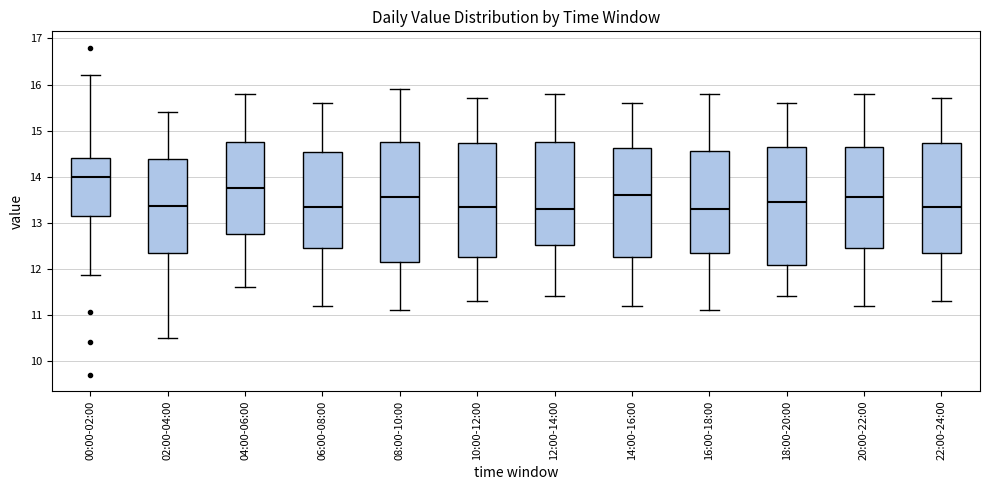

Reading left to right, transcribe this box plot: for each box, give where its median line is, the range the box spans, and where its two whiskers end, as read against the y-axis. The values are not printed on the chart, so give them approximately, as read against the axis.

00:00-02:00: median 14.0, box 13.1 to 14.4, whiskers 11.9 to 16.2
02:00-04:00: median 13.4, box 12.3 to 14.4, whiskers 10.5 to 15.4
04:00-06:00: median 13.8, box 12.8 to 14.8, whiskers 11.6 to 15.8
06:00-08:00: median 13.4, box 12.5 to 14.5, whiskers 11.2 to 15.6
08:00-10:00: median 13.6, box 12.2 to 14.8, whiskers 11.1 to 15.9
10:00-12:00: median 13.4, box 12.3 to 14.7, whiskers 11.3 to 15.7
12:00-14:00: median 13.3, box 12.5 to 14.8, whiskers 11.4 to 15.8
14:00-16:00: median 13.6, box 12.3 to 14.6, whiskers 11.2 to 15.6
16:00-18:00: median 13.3, box 12.4 to 14.6, whiskers 11.1 to 15.8
18:00-20:00: median 13.5, box 12.1 to 14.7, whiskers 11.4 to 15.6
20:00-22:00: median 13.6, box 12.5 to 14.7, whiskers 11.2 to 15.8
22:00-24:00: median 13.4, box 12.4 to 14.7, whiskers 11.3 to 15.7